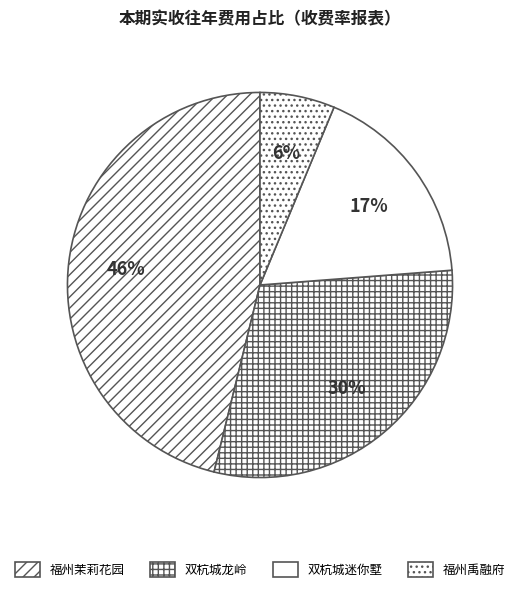

Does any single category account for the majority?

No